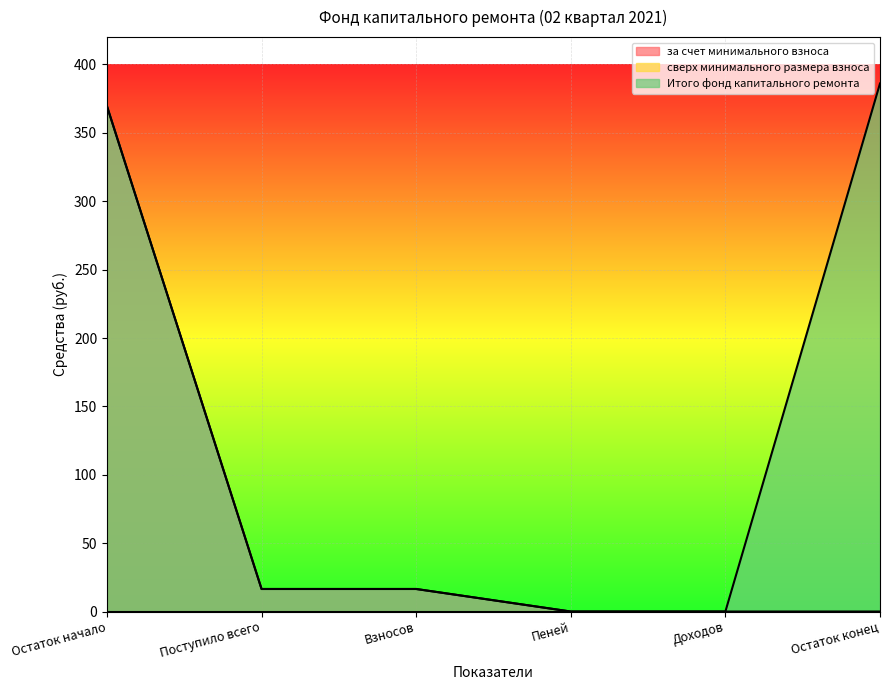

What is the difference between the second highest and second lowest values in the за счет минимального взноса series?

16.5